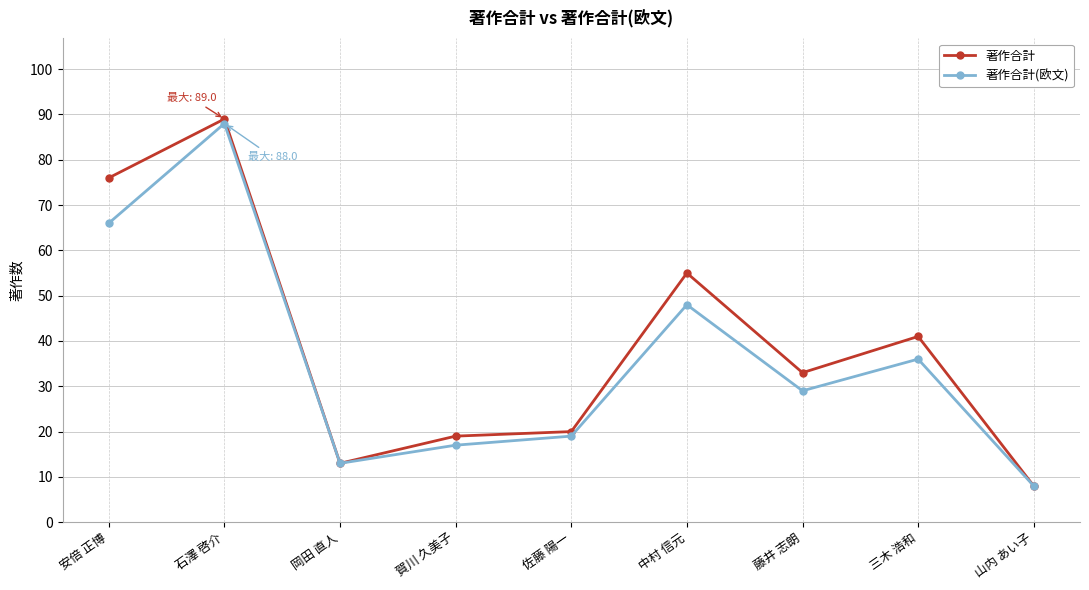

The 著作合計(欧文) series shows 59 at 石澤 啓介. True or false?

False